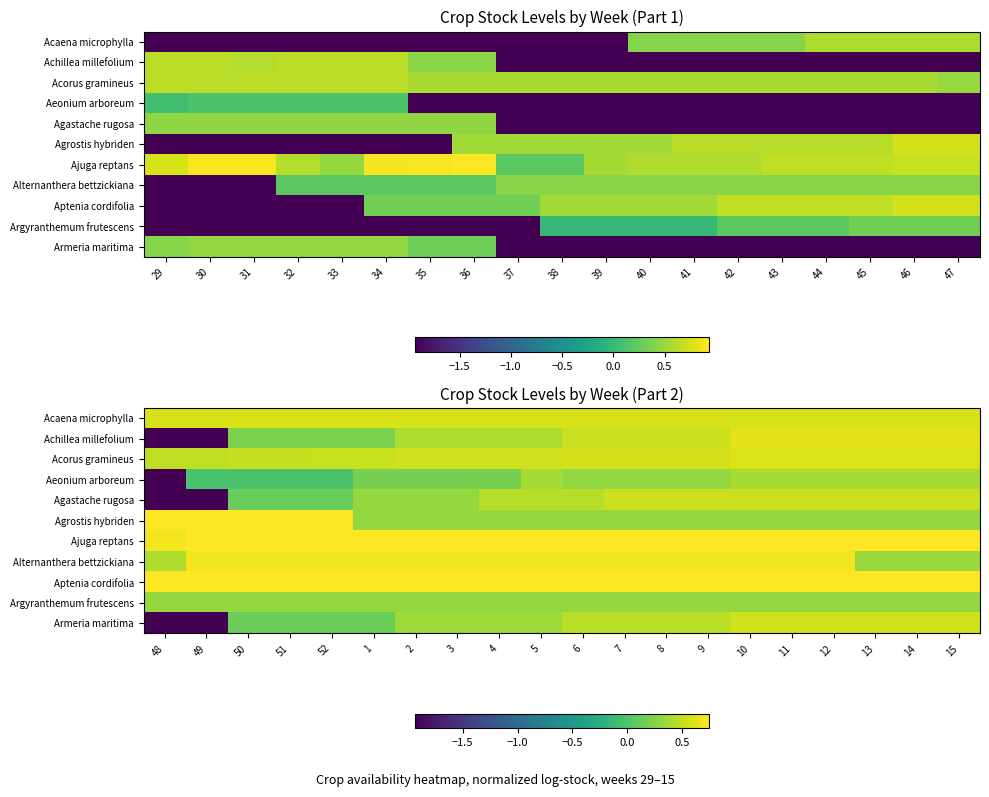

True or false: Acaena microphylla has a value of 0.6 at 9.

True